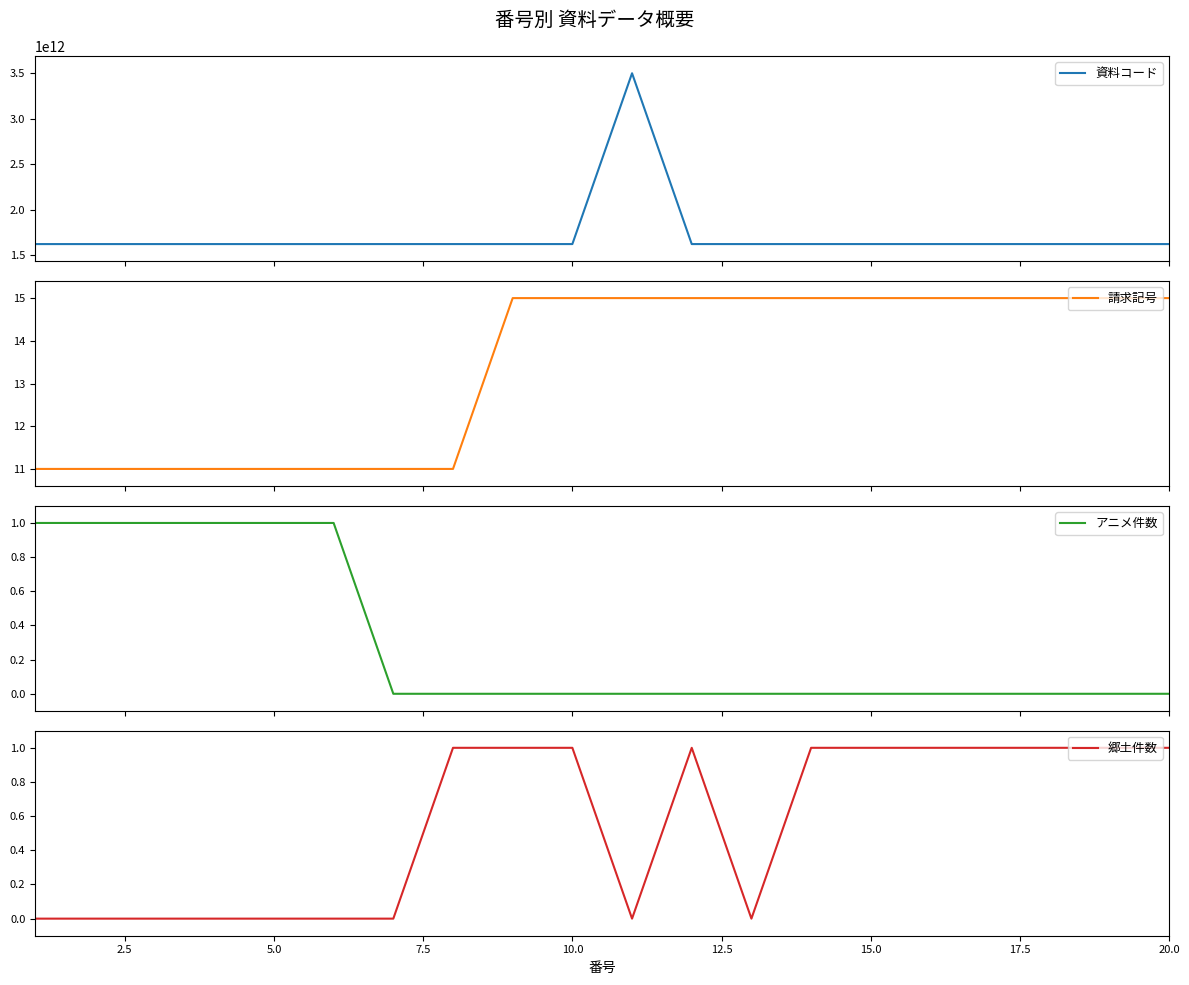

What is the lowest value of the 請求記号 series?

11